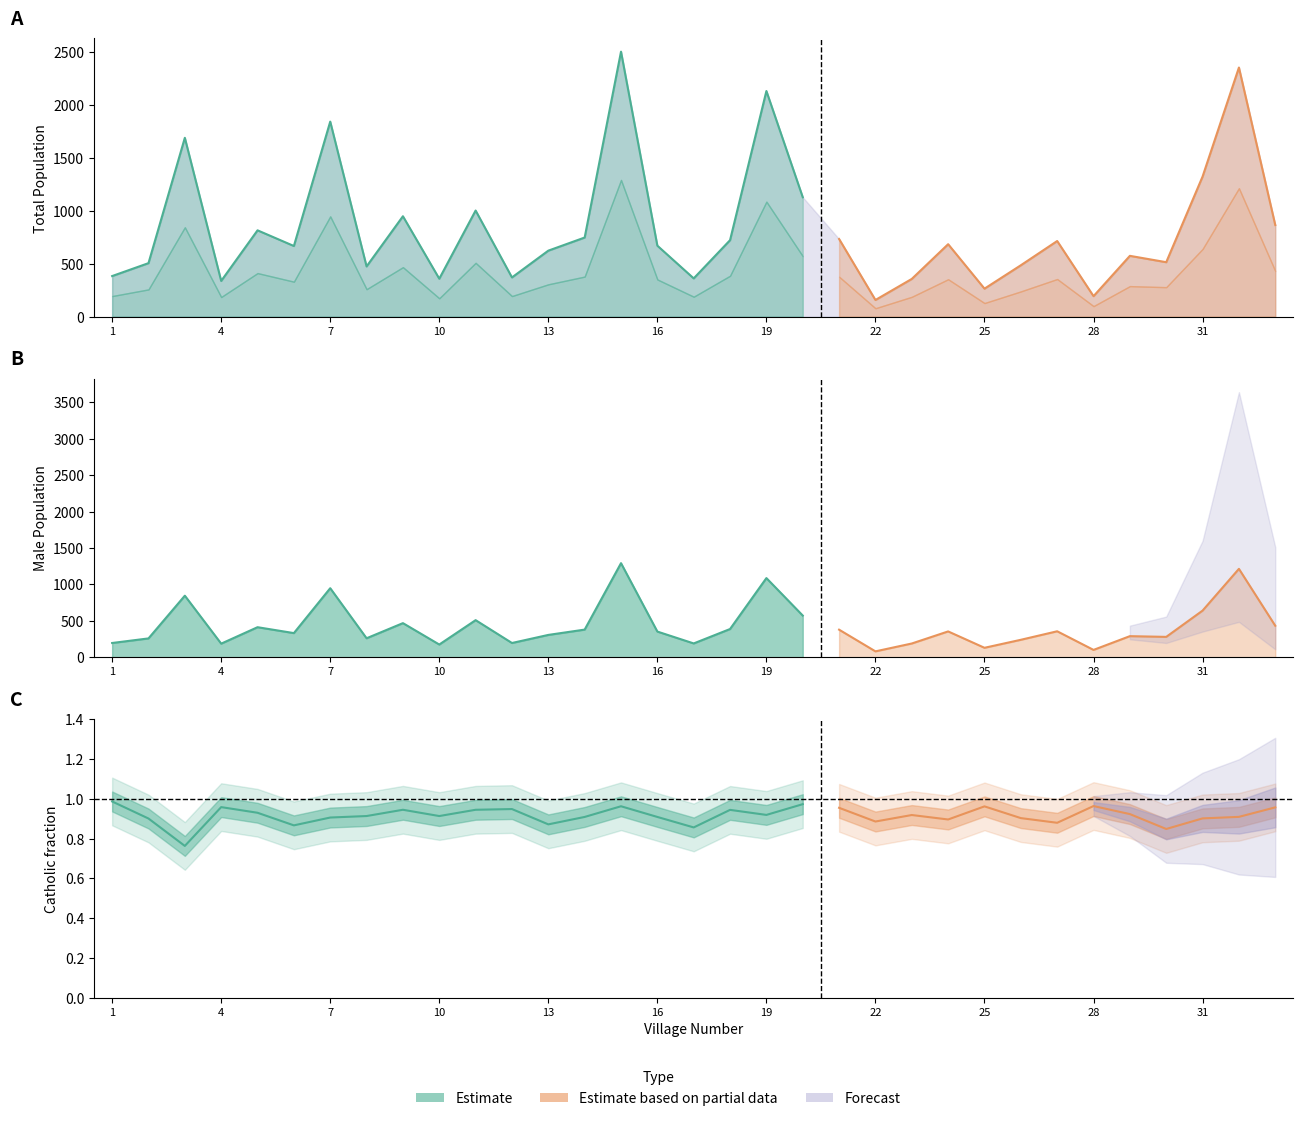

Is it true that weiblich equals 481 at 9?

True